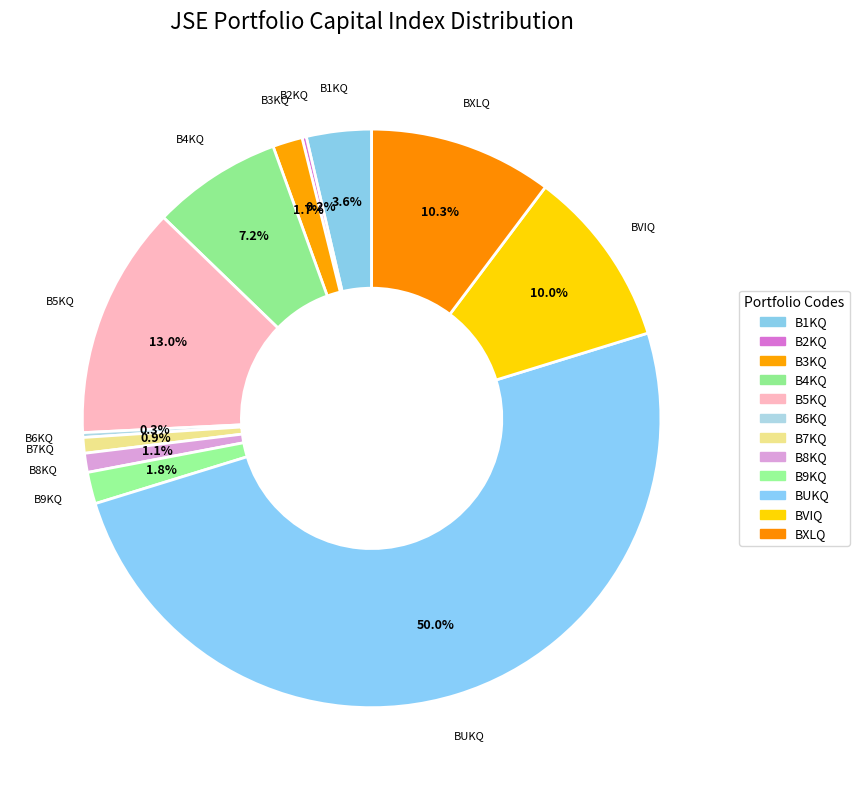

Which slice represents more than half of the pie?

BUKQ